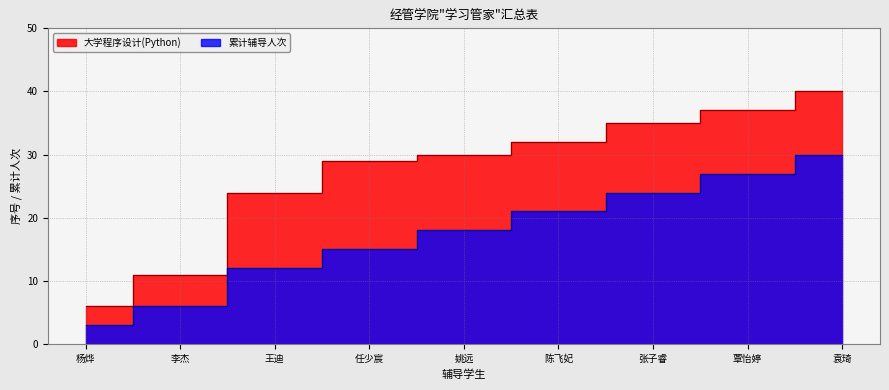

The value of 累计辅导人次 at 任少宸 is 20. True or false?

False